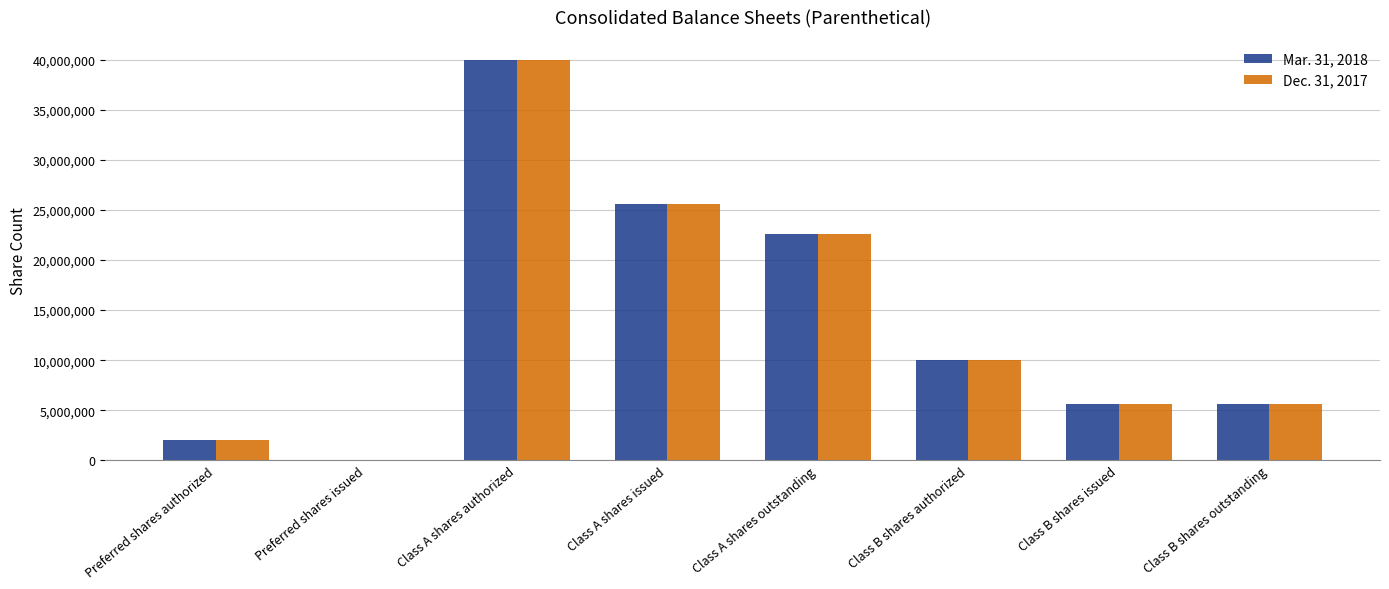

What is the maximum value for Dec. 31, 2017?

40000000